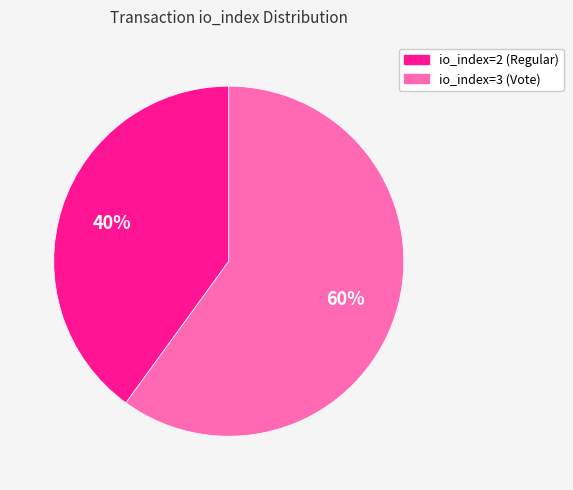

What is the largest slice in the pie chart?

io_index=3 (Vote)